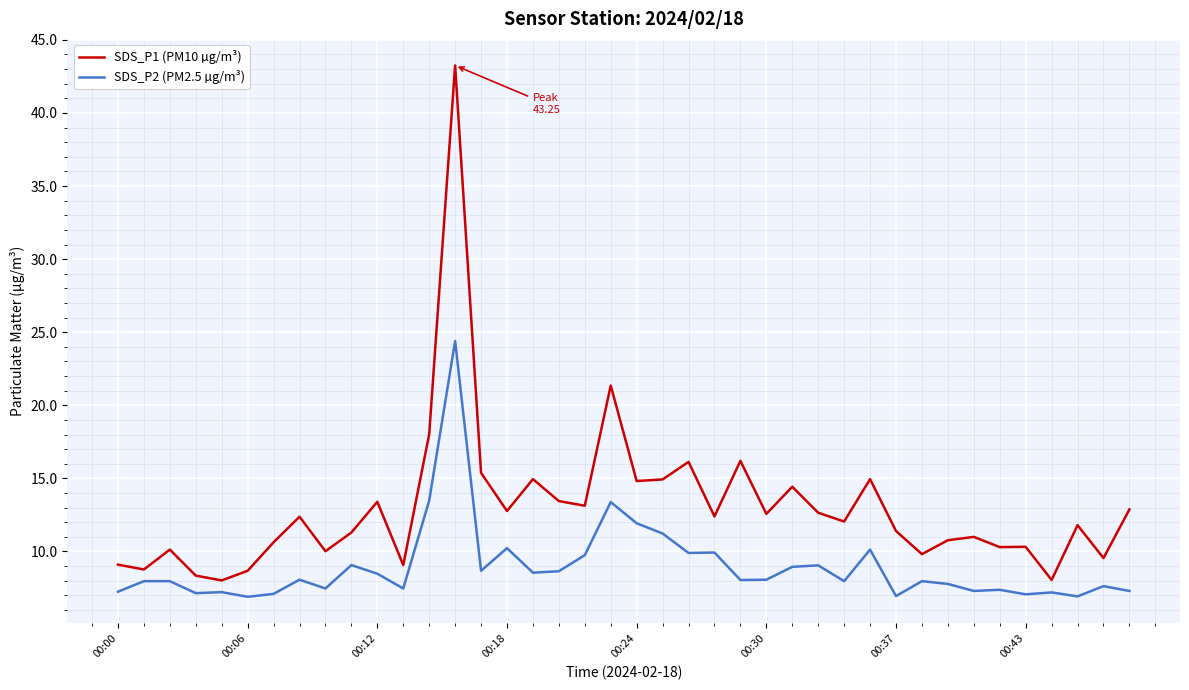

Rank the series by their average value, from lowest to highest.

SDS_P2 (PM2.5 µg/m³), SDS_P1 (PM10 µg/m³)